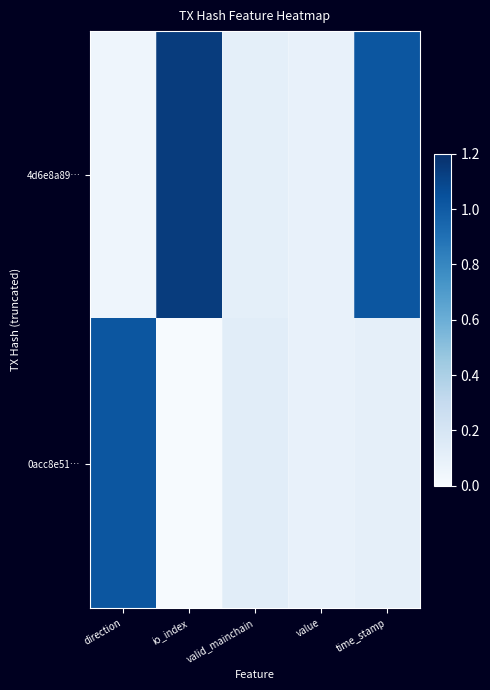

Reading left to right, what are all the values shown in this chart?

4d6e8a89…: direction=0.1	io_index=1.1	valid_mainchain=0.1	value=0.1	time_stamp=1.0
0acc8e51…: direction=1.0	io_index=0.0	valid_mainchain=0.1	value=0.1	time_stamp=0.1